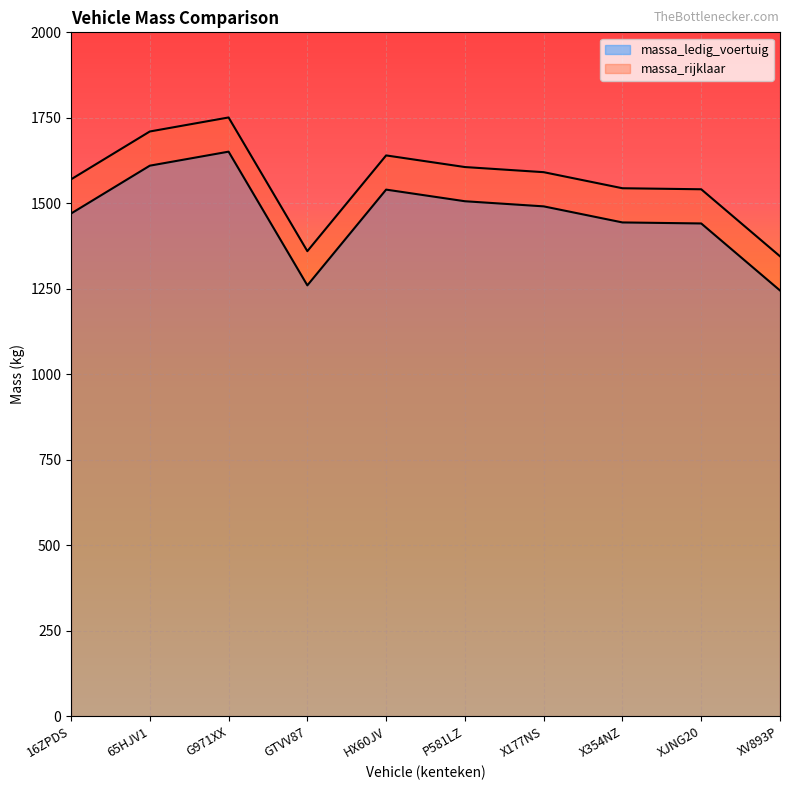

Rank the categories by massa_ledig_voertuig value from highest to lowest.

G971XX, 65HJV1, HX60JV, P581LZ, X177NS, 16ZPDS, X354NZ, XJNG20, GTVV87, XV893P